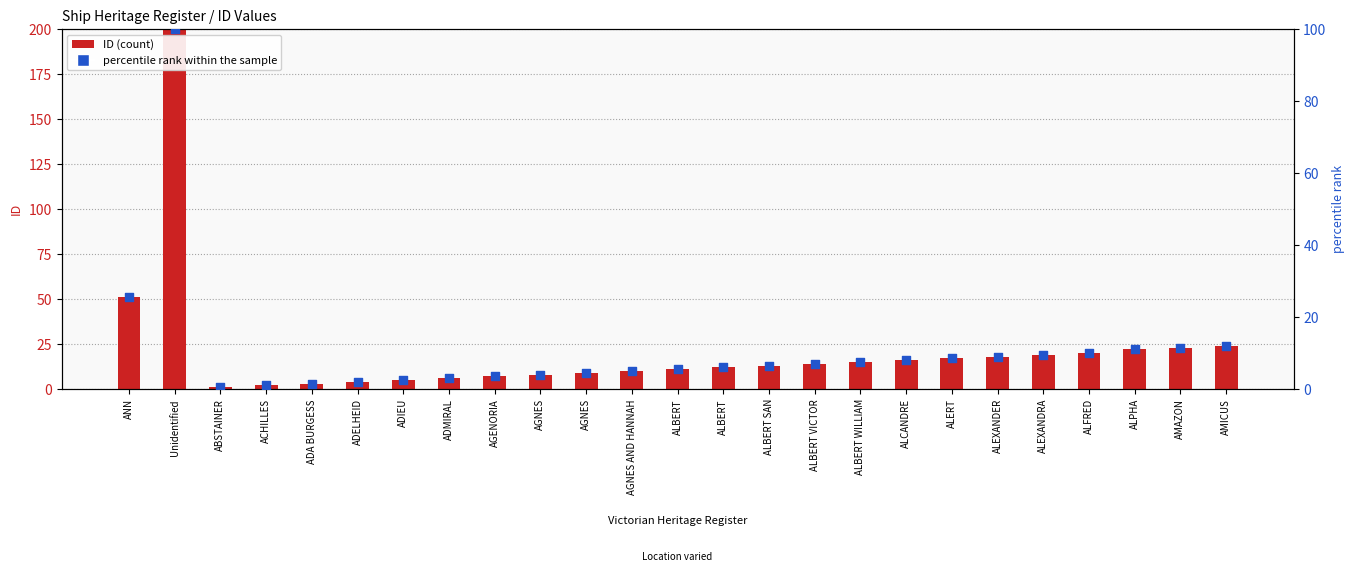

Which series has the largest Y range (max minus min)?

ID (count)